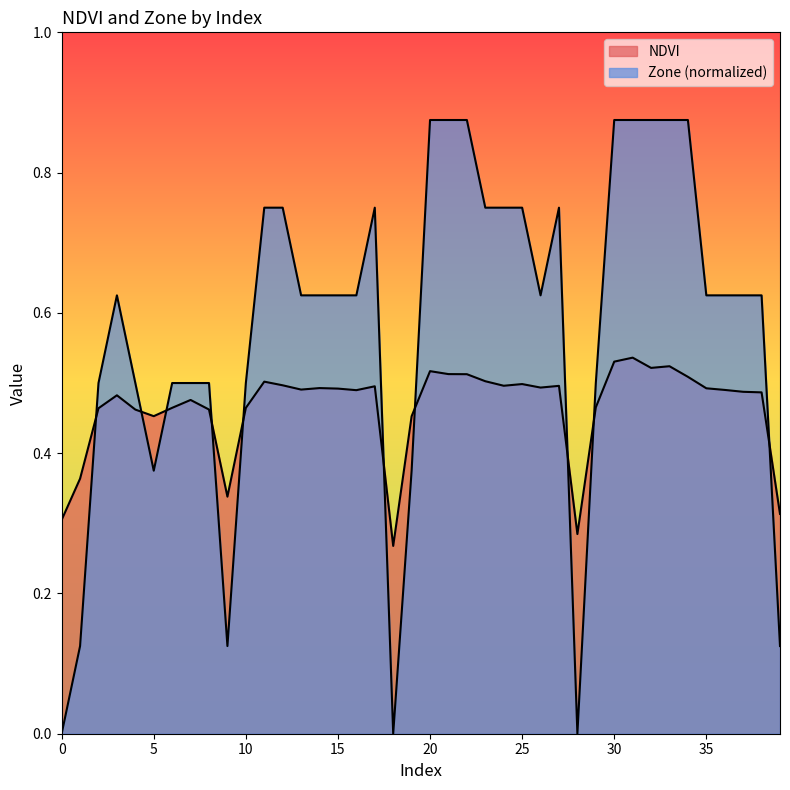

Does the chart display data point markers on the line(s)?

No